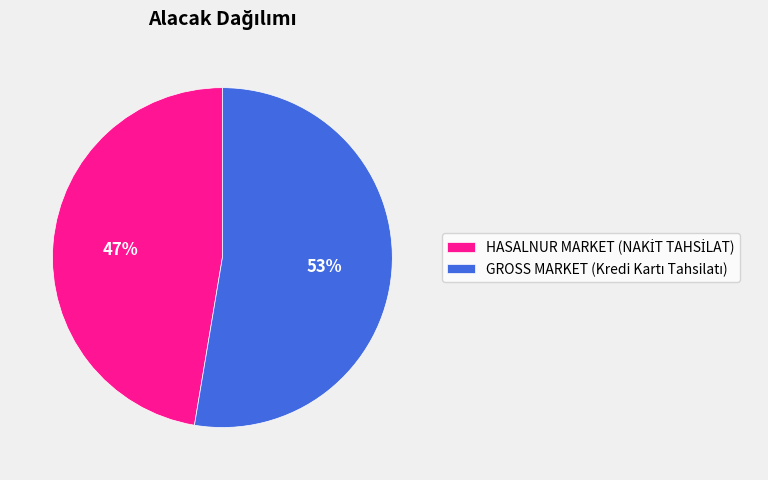

To the nearest percent, what is the average slice percentage?

50%